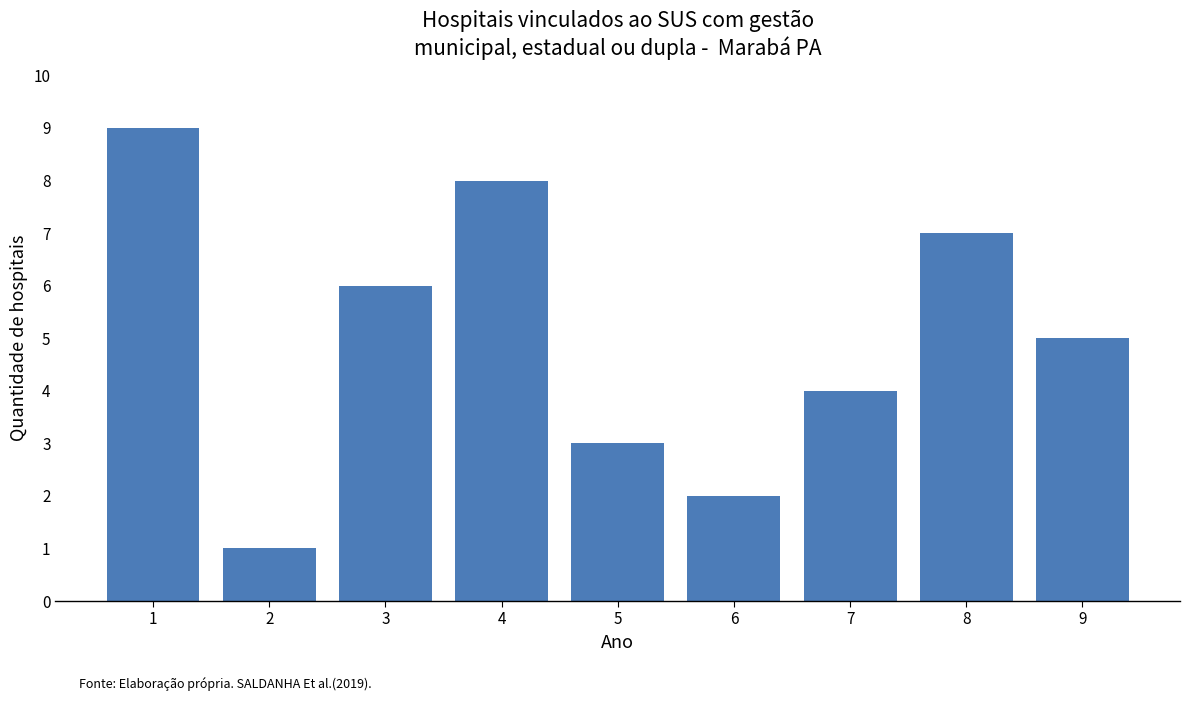

What is the average value?

5